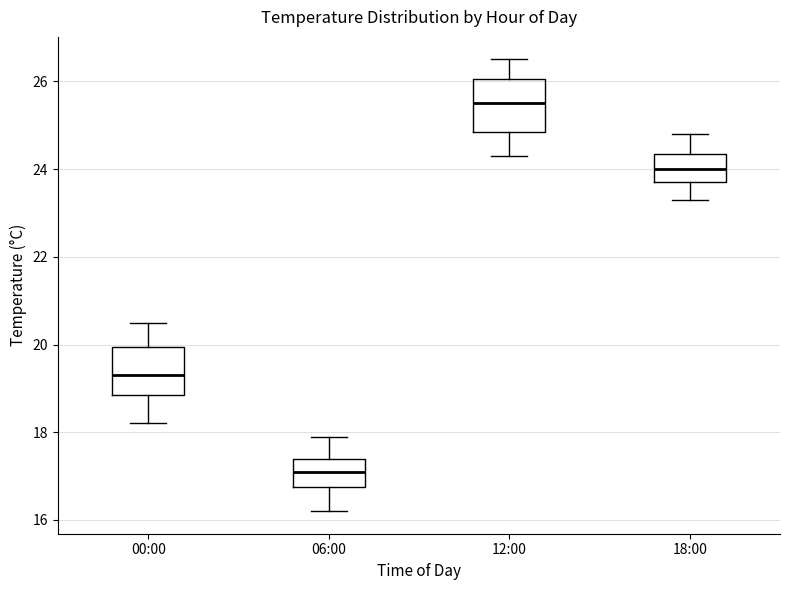

Where is the lower edge of the box for 00:00 on the y-axis? The values are not printed on the chart, so give them approximately, as read against the axis.

18.8